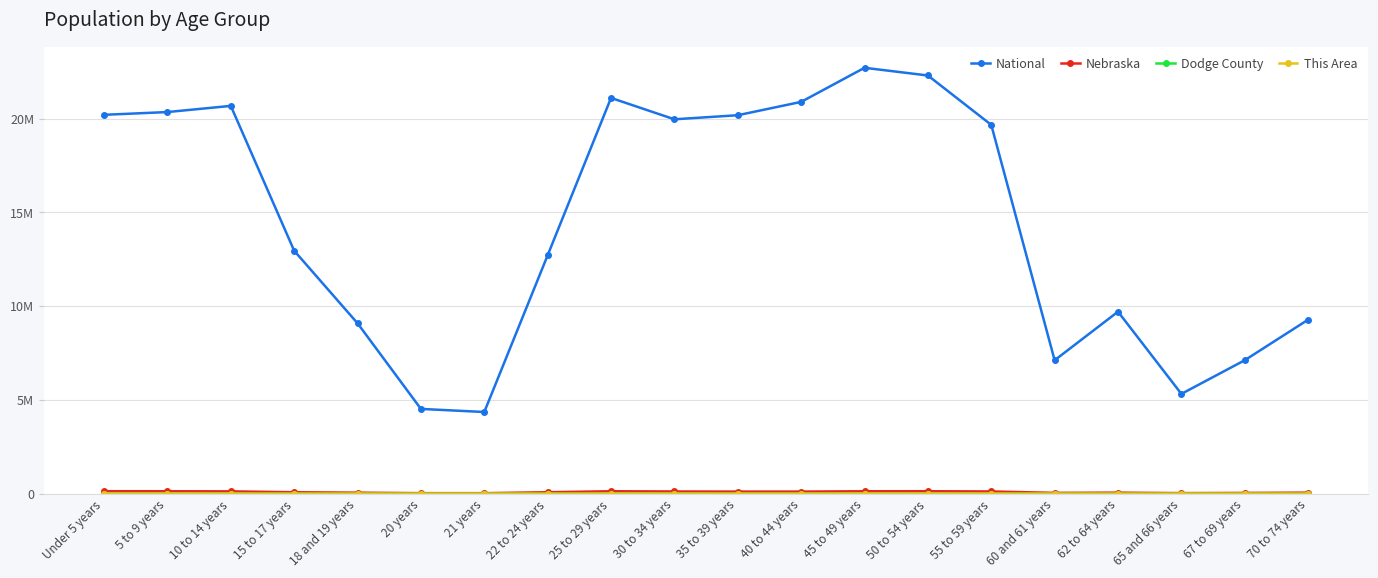

The National series shows 29349292 at 25 to 29 years. True or false?

False